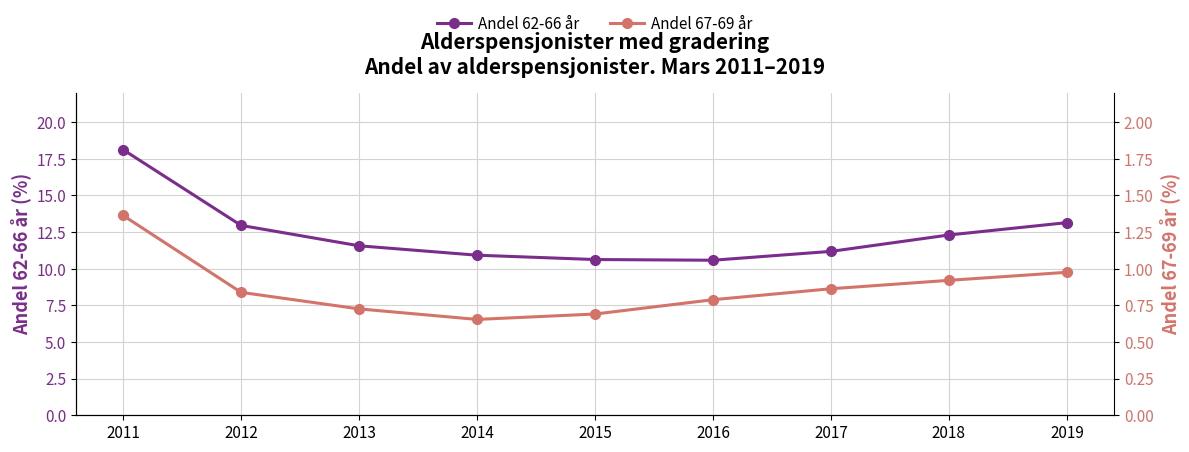

True or false: Andel 67-69 år and Andel 62-66 år cross at least once.

False